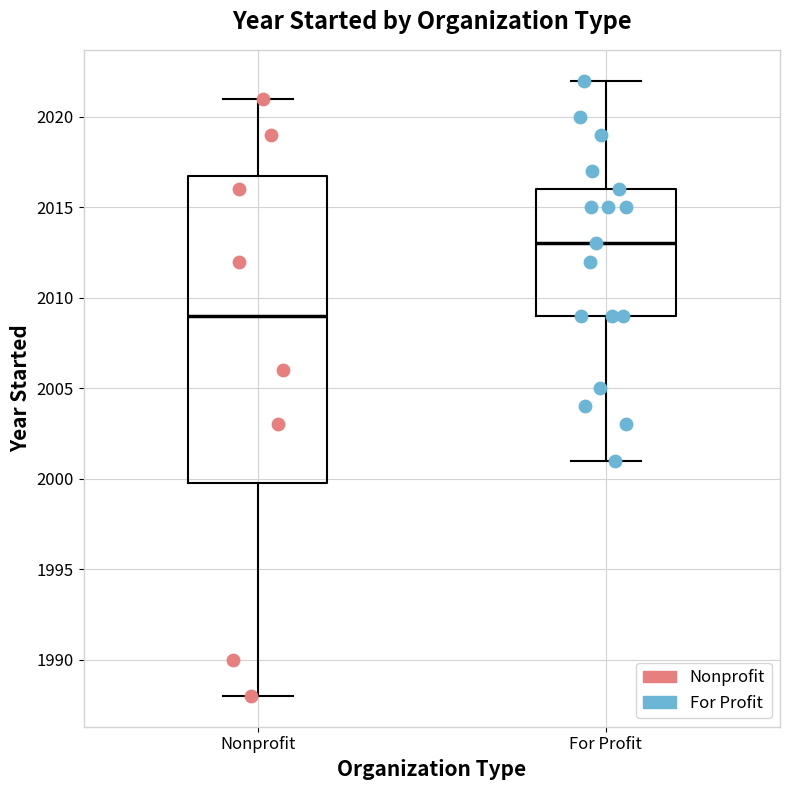

Which box's median line is the lowest?

Nonprofit